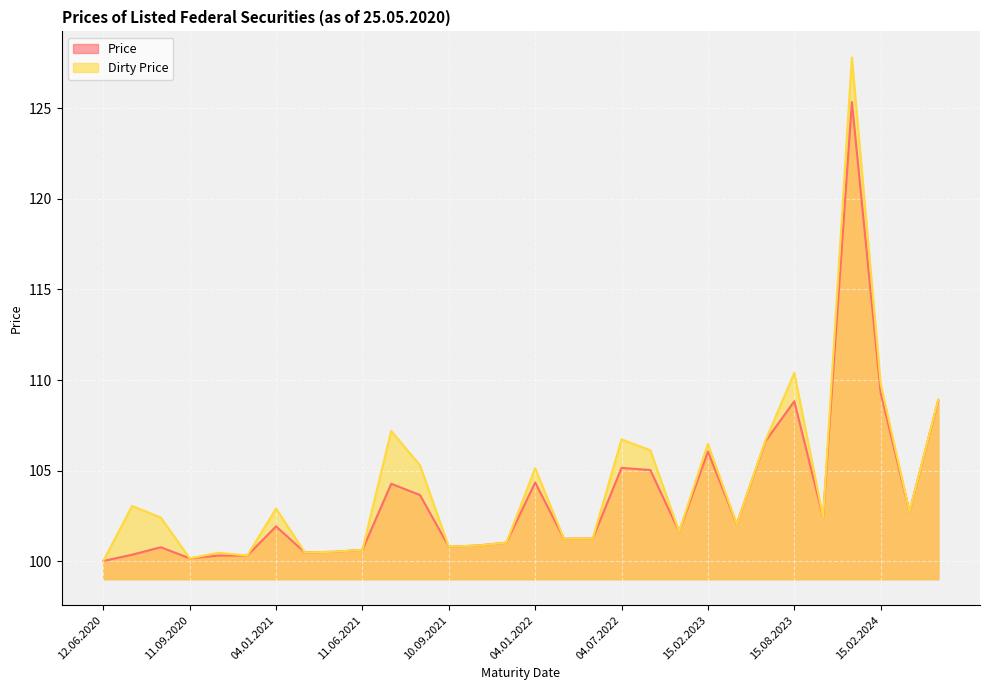

Which category has the lowest value in the Price series?

12.06.2020